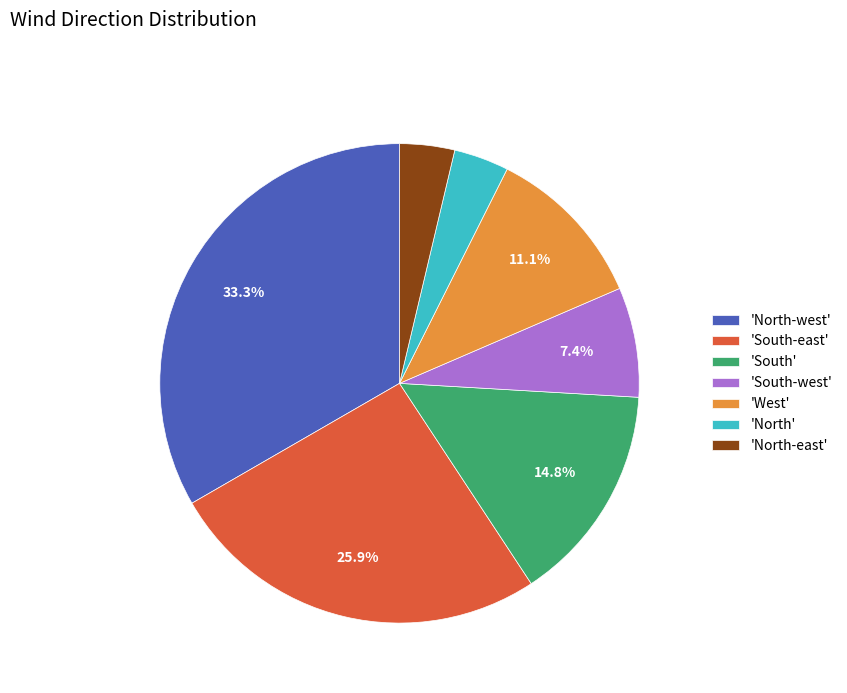

Between 'West' and 'South', which is larger?

'South'